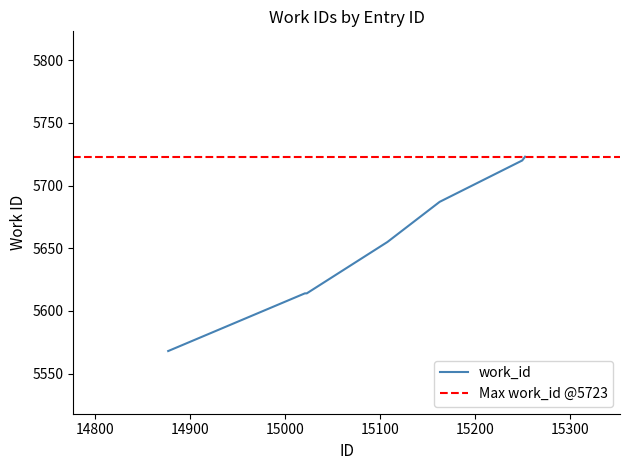

True or false: there are more than 0 points higher than both neighbors.

False